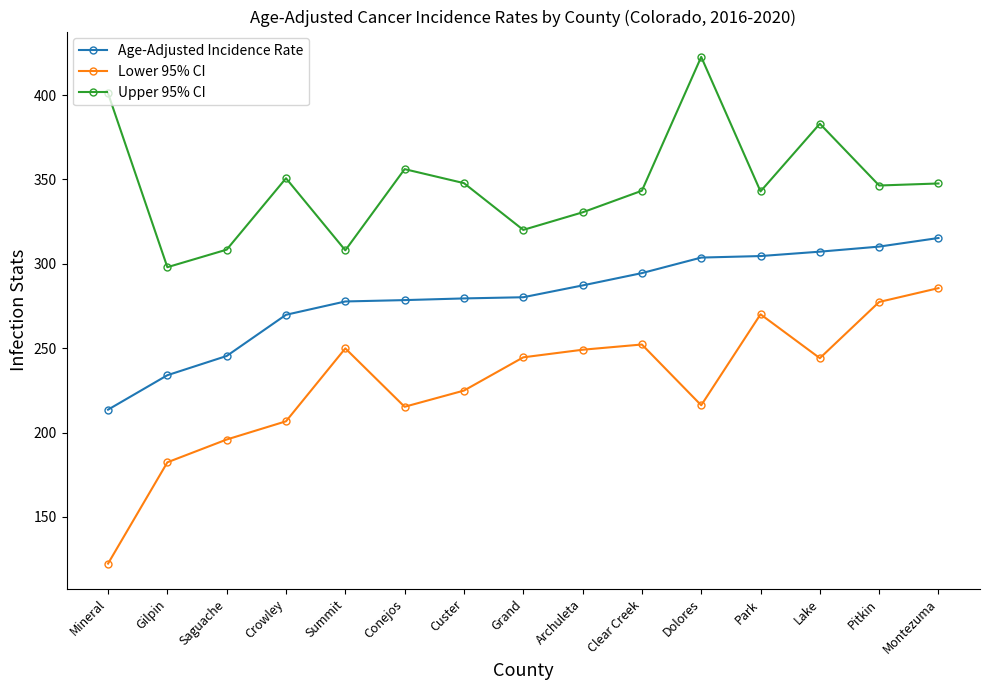

In Upper 95% CI, how many points are higher than both neighbors (excluding endpoints)?

4